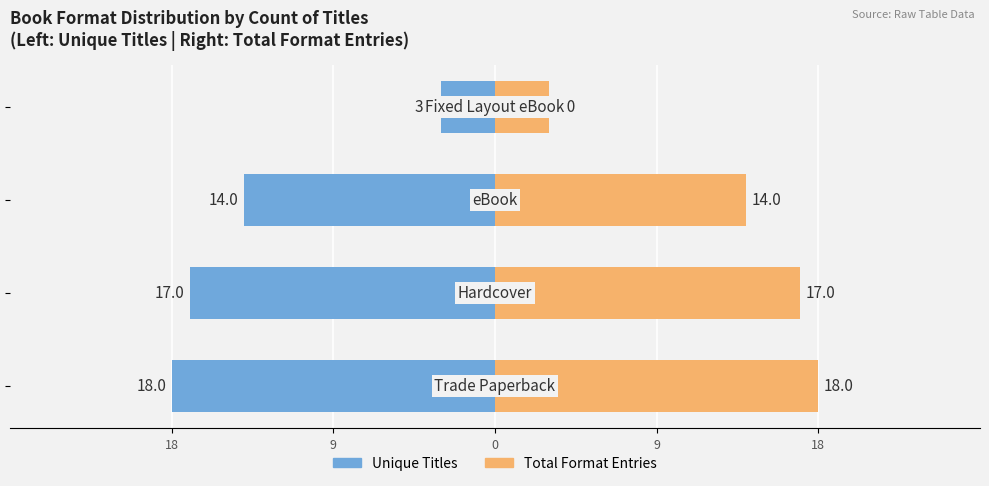

Which series has the largest range (max minus min)?

Left Side (Blue)